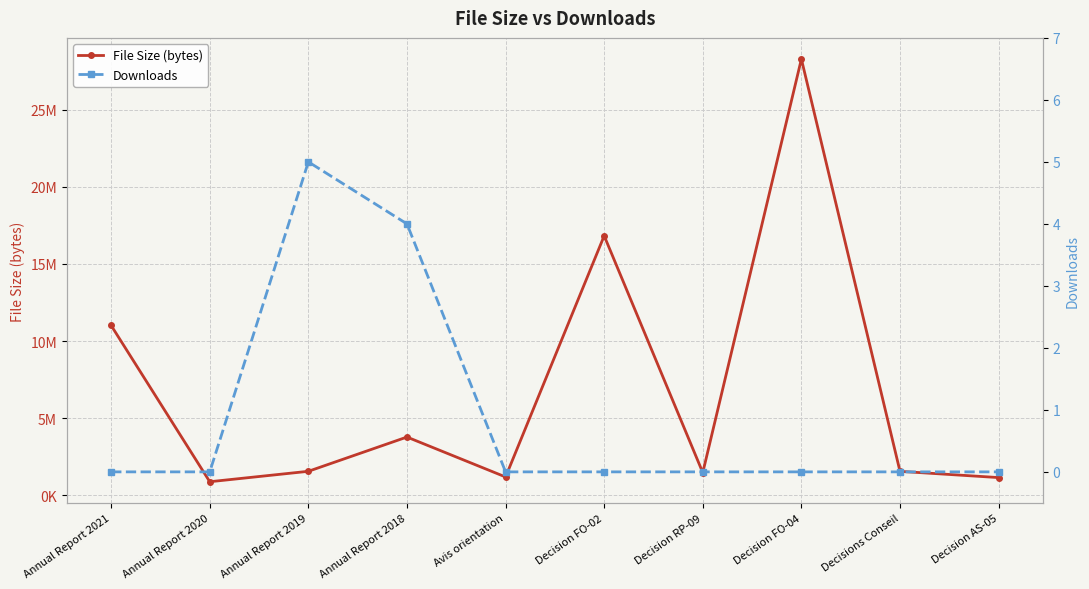

What is the difference between the maximum and minimum values in the File Size (bytes) series?

27391093